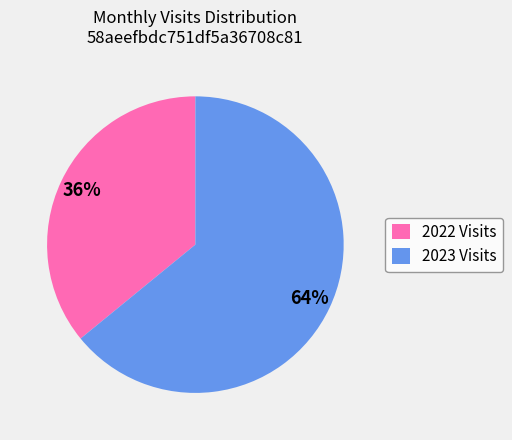

To the nearest percent, what is the difference between the largest and smallest slice percentages?

28%